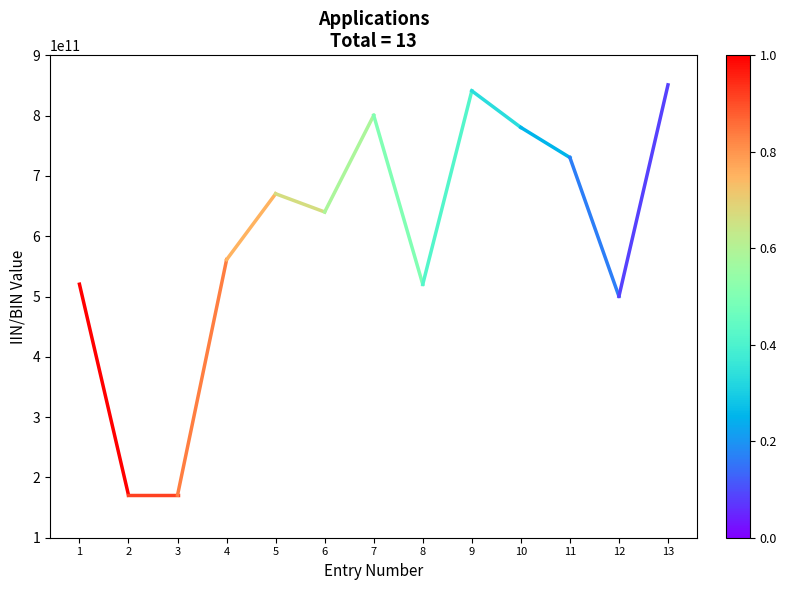

The chart shows a value of 730502302077 at 11. True or false?

True